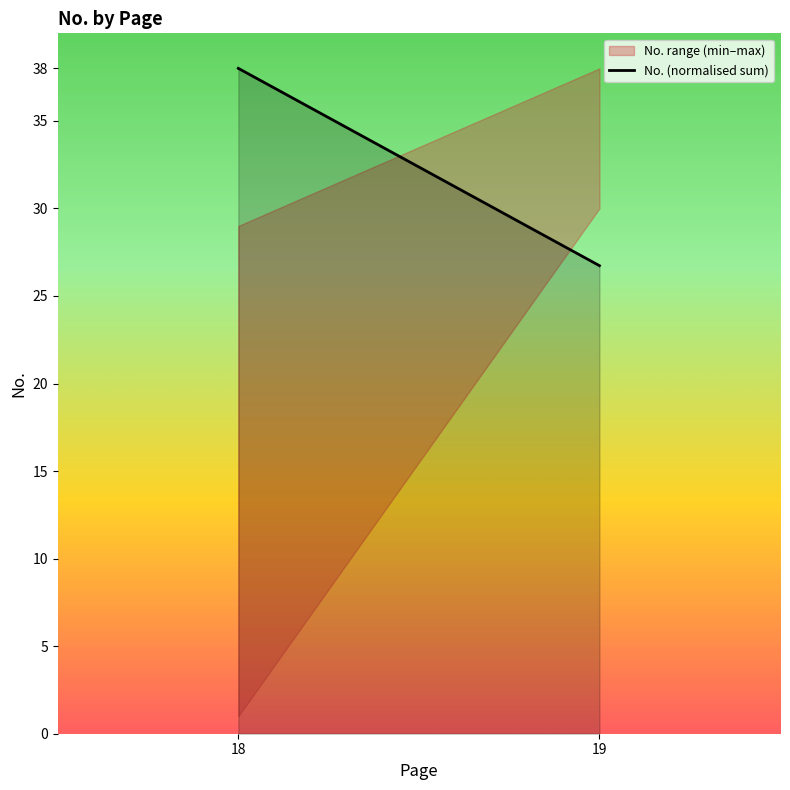

True or false: the data shows 38.0 at 18.

True